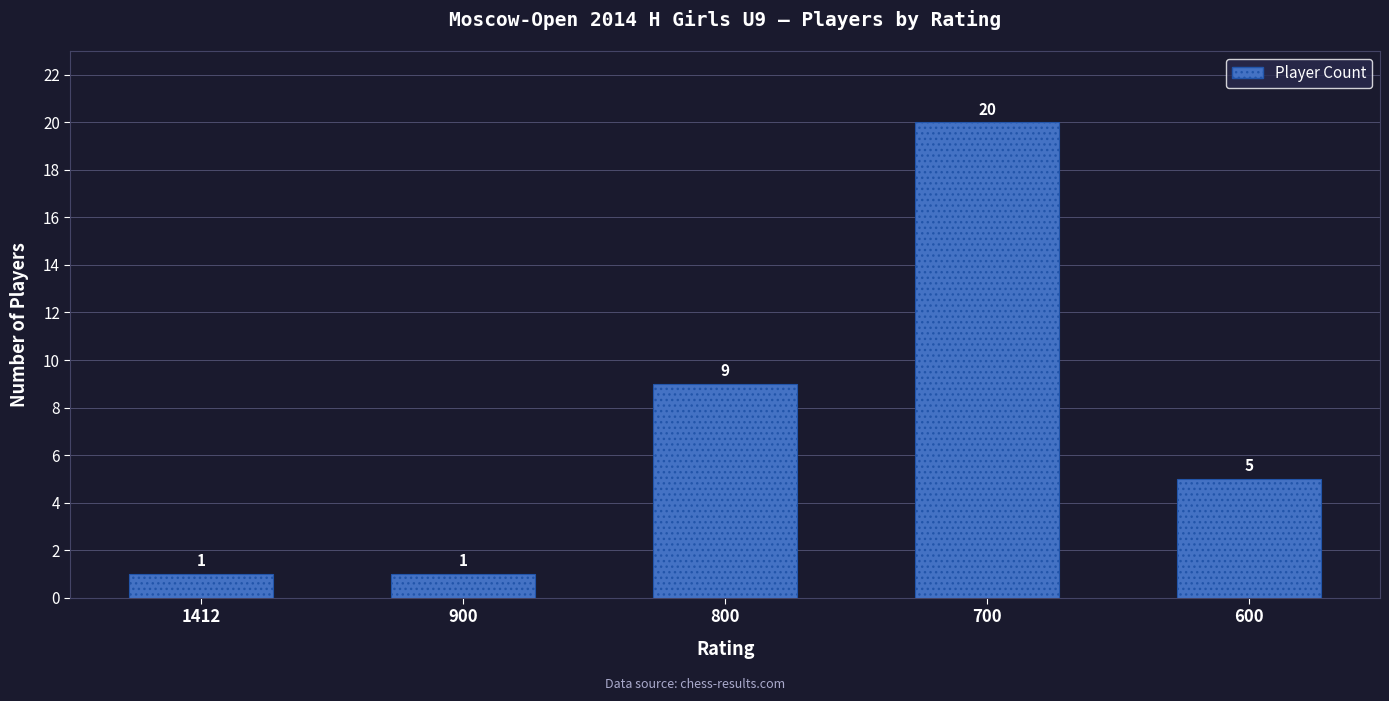

The chart shows a value of 7 at 600. True or false?

False